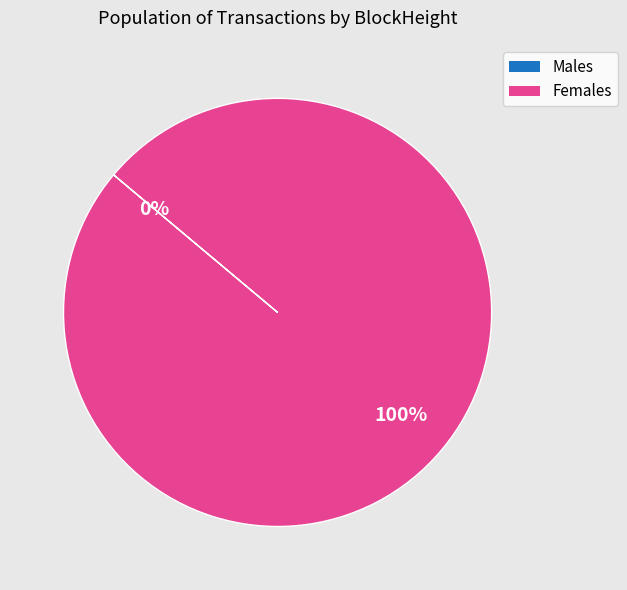

Is there a majority slice in this chart?

Yes